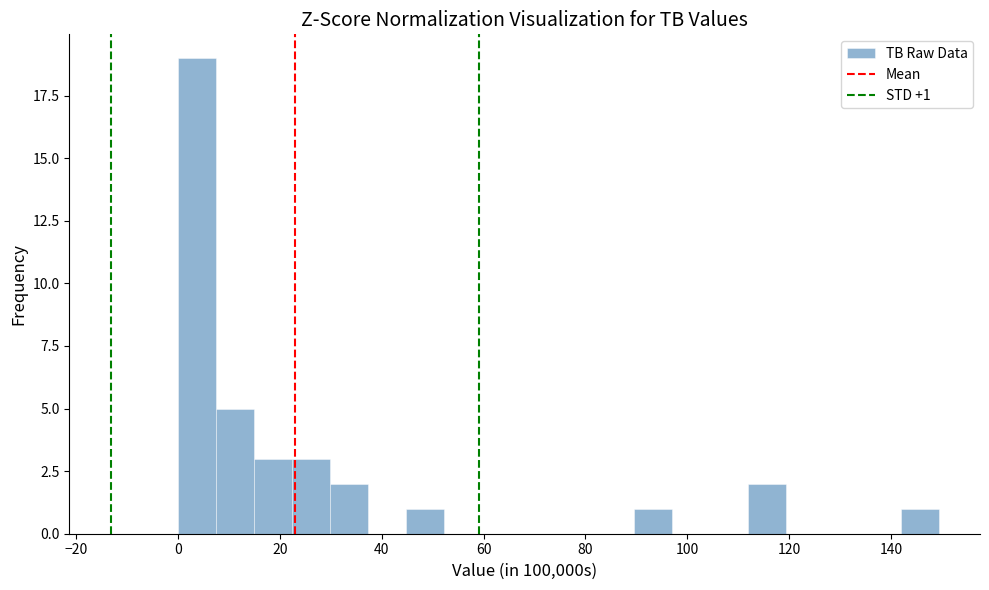

Read against the x-axis, roughly where is the centre of the tallest bar?

4